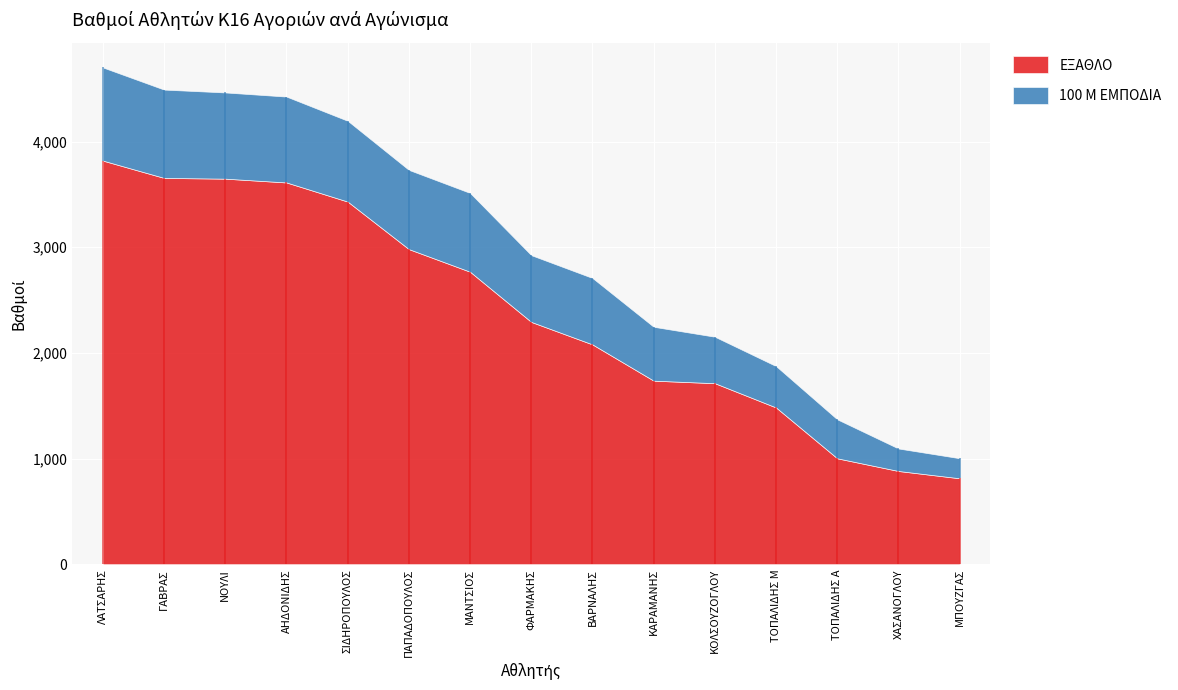

Which series changed the most between ΣΙΔΗΡΟΠΟΥΛΟΣ and ΦΑΡΜΑΚΗΣ?

ΕΞΑΘΛΟ